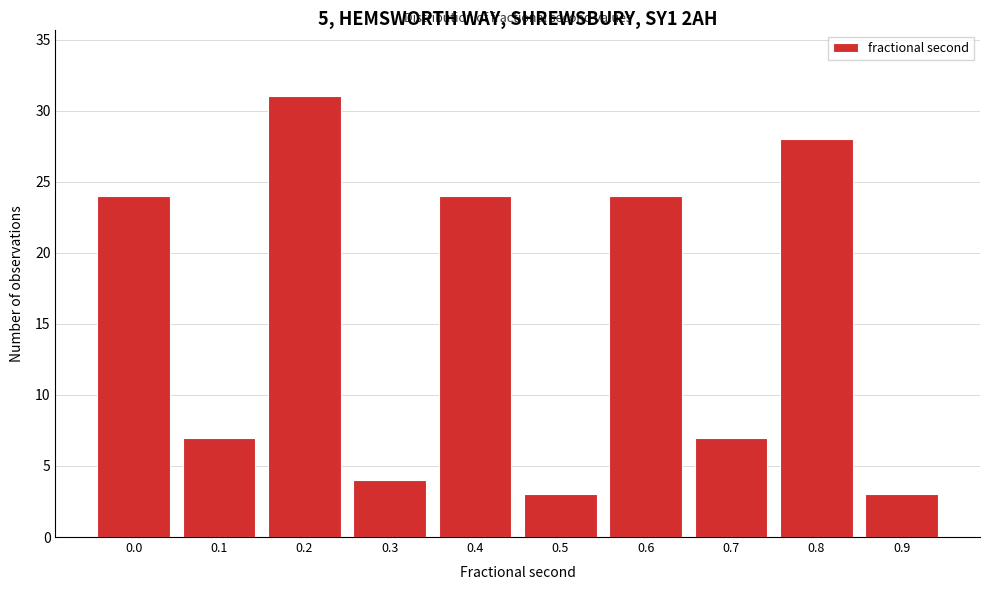

Reading right to left, transcribe all the data shown in this chart.

0.9=3	0.8=28	0.7=7	0.6=24	0.5=3	0.4=24	0.3=4	0.2=31	0.1=7	0.0=24